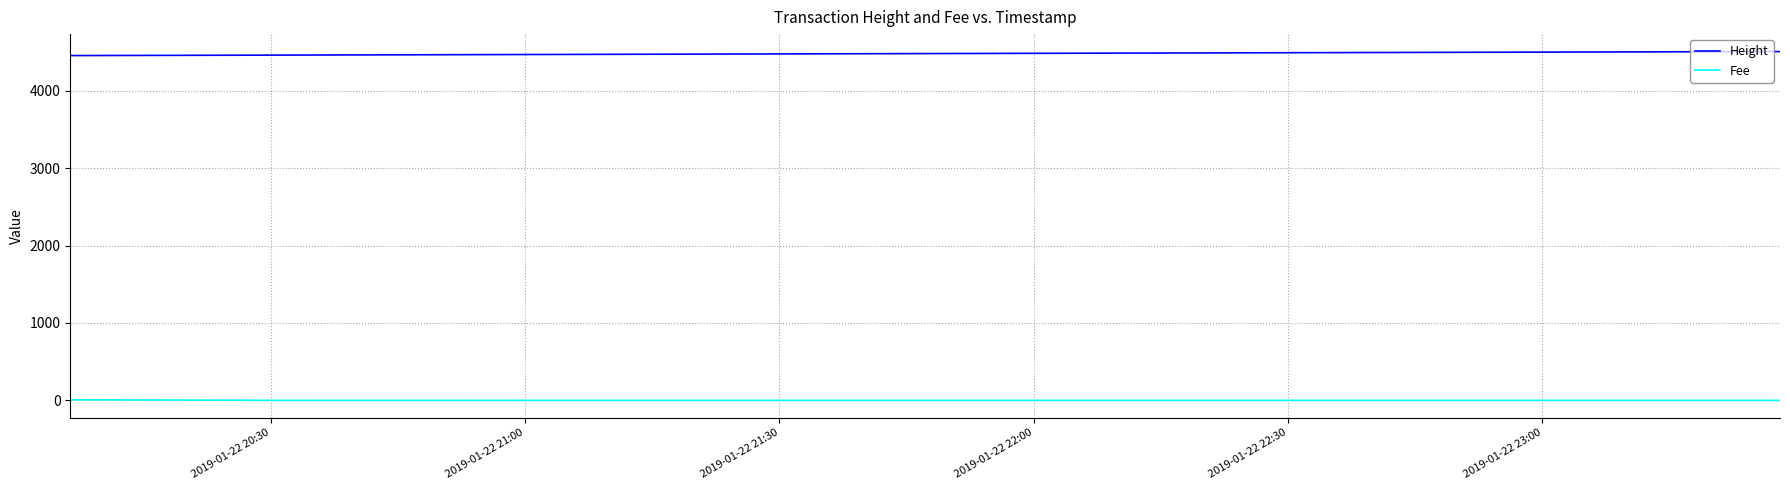

Count the Height values in the range 4453 to 4505.

3